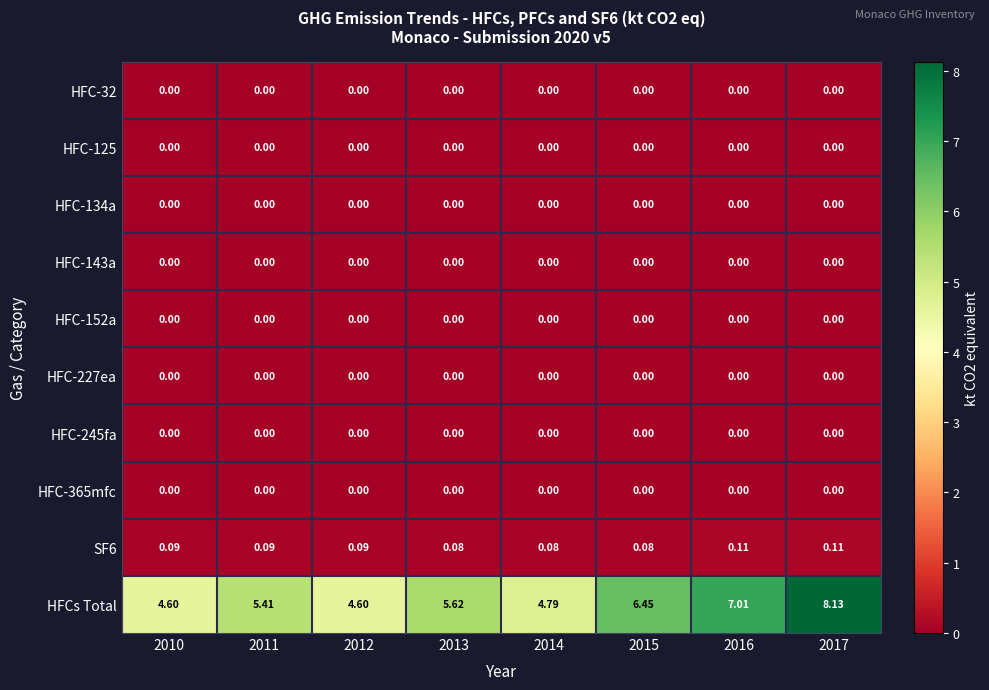

Which series has the largest total across all categories?

HFCs Total